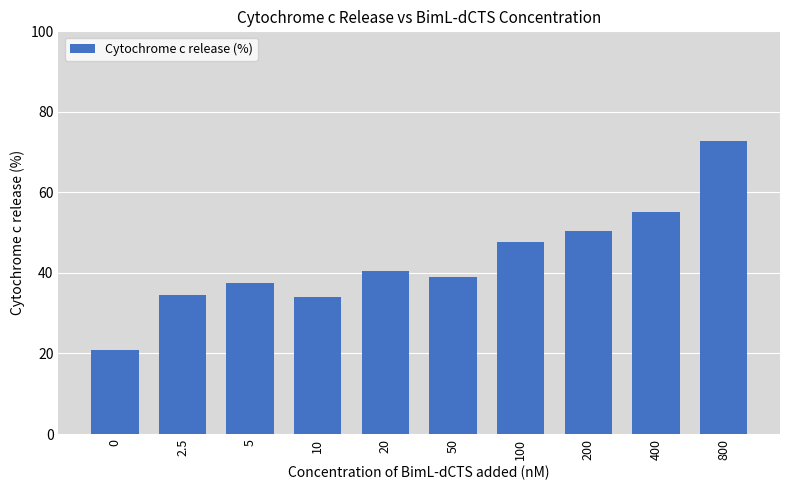

At which category does the chart reach its peak across all series?

800